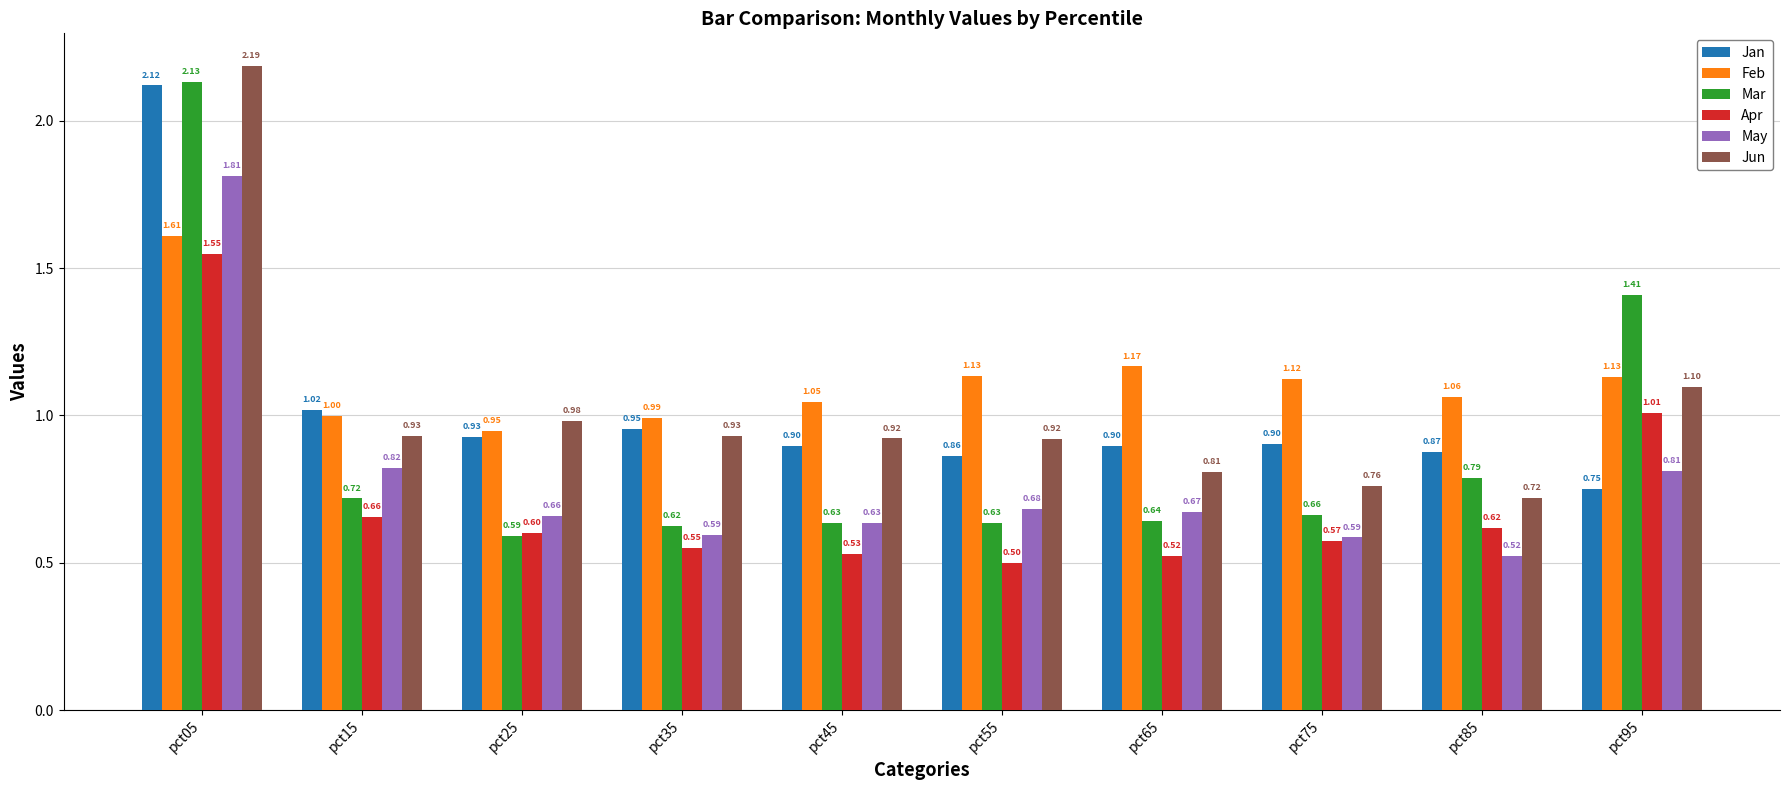

Which series has the largest range (max minus min)?

Mar